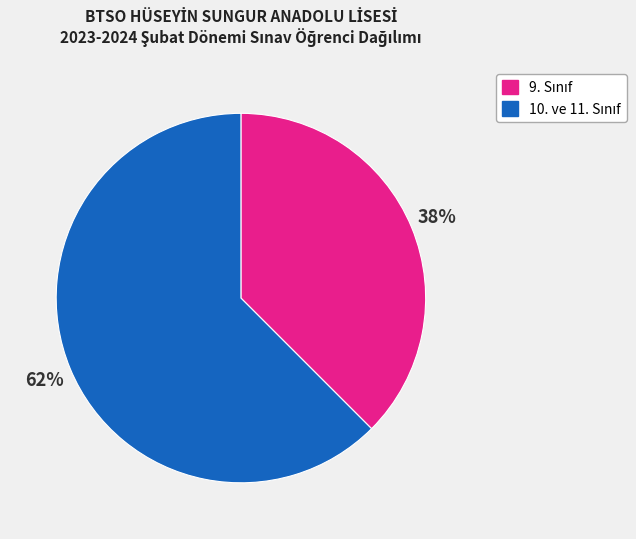

To the nearest percent, what is the average slice percentage?

50%